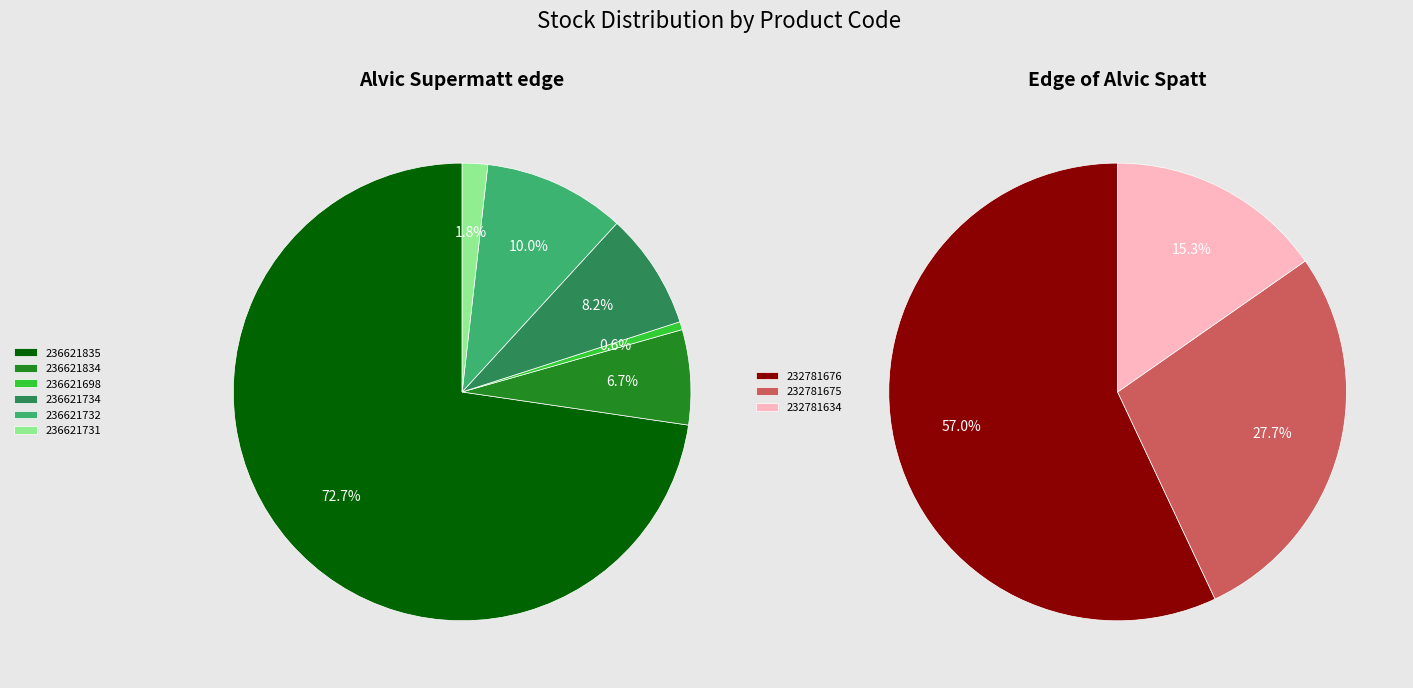

What is the smallest slice in the pie chart?

3